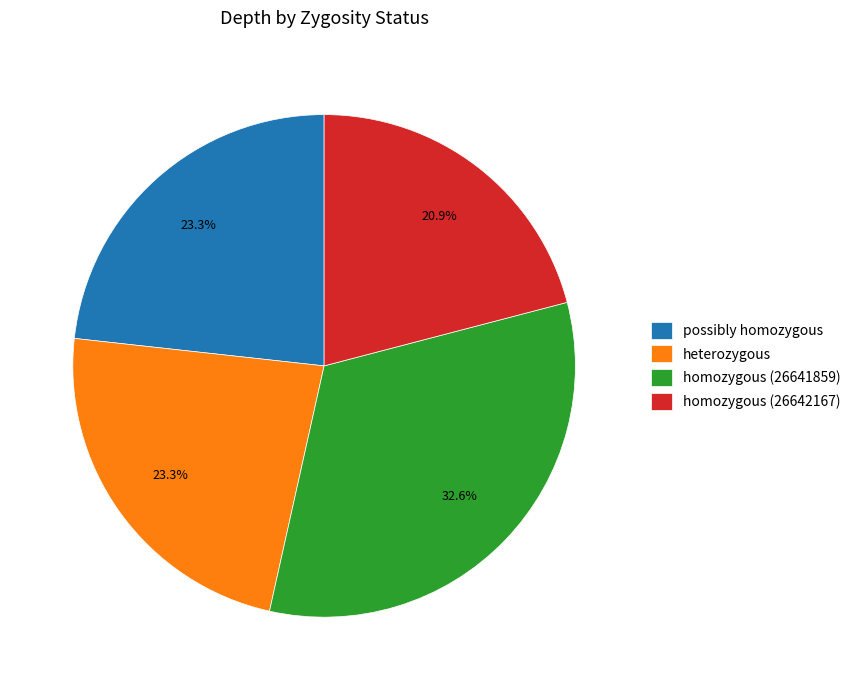

Which has a higher value, homozygous (26641859) or heterozygous?

homozygous (26641859)